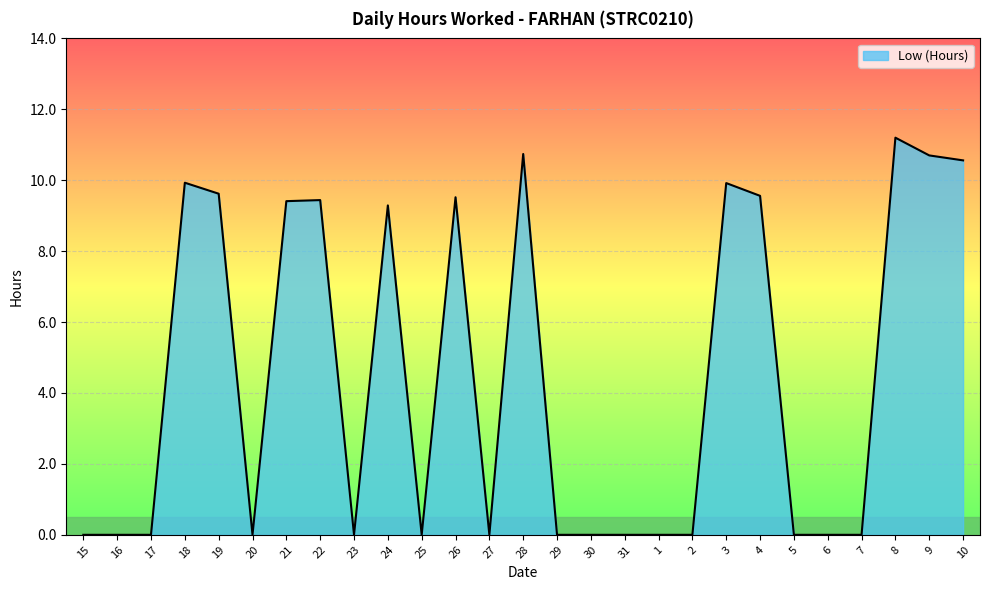

The value at 10 is 7.3. True or false?

False